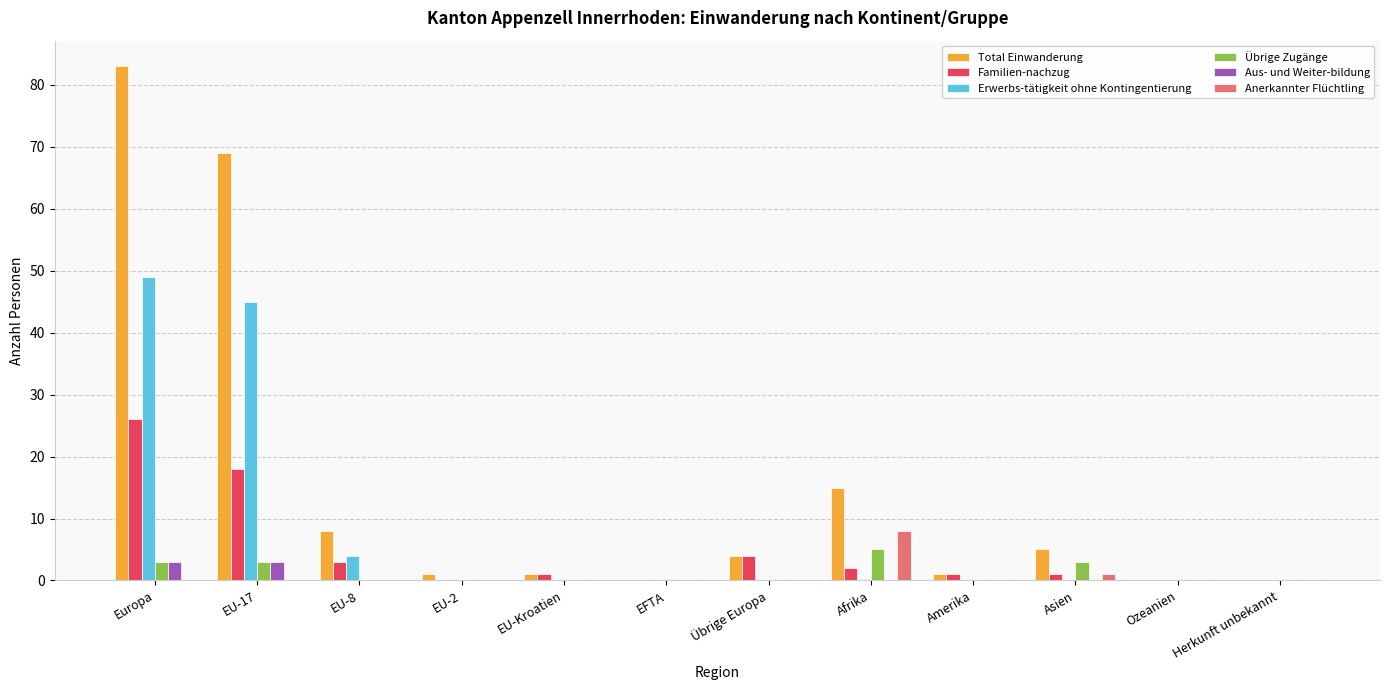

Between Übrige Europa and Afrika, which series saw the biggest shift?

Total Einwanderung